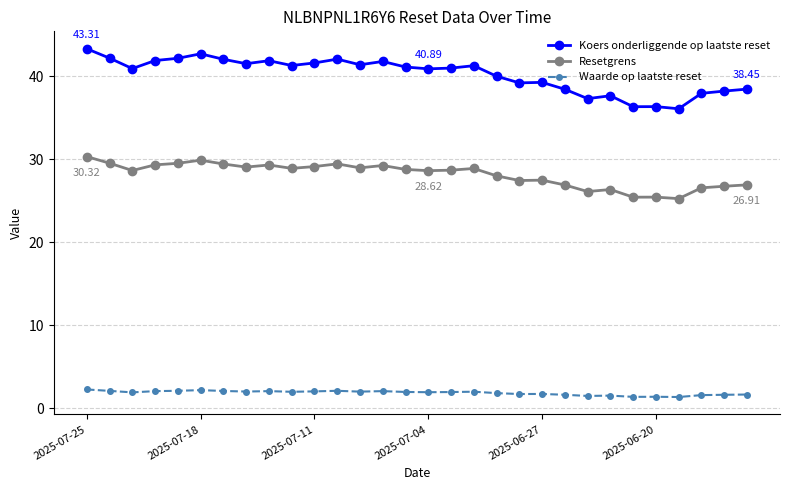

Which series has the largest total across all categories?

Koers onderliggende op laatste reset